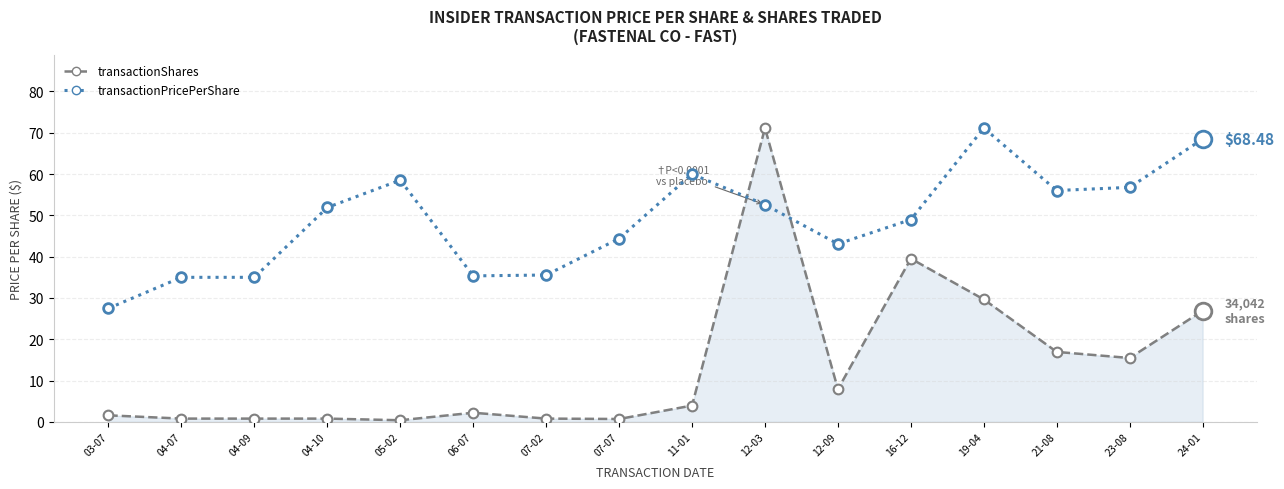

At which category is the sum across all series the highest?

12-03